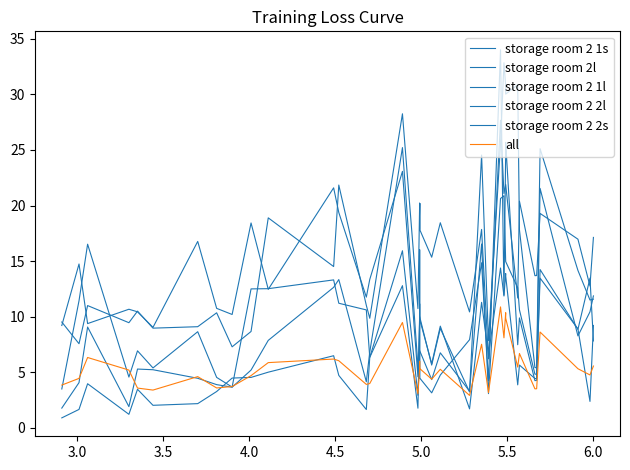

How many interior local valleys does the all series have?

11